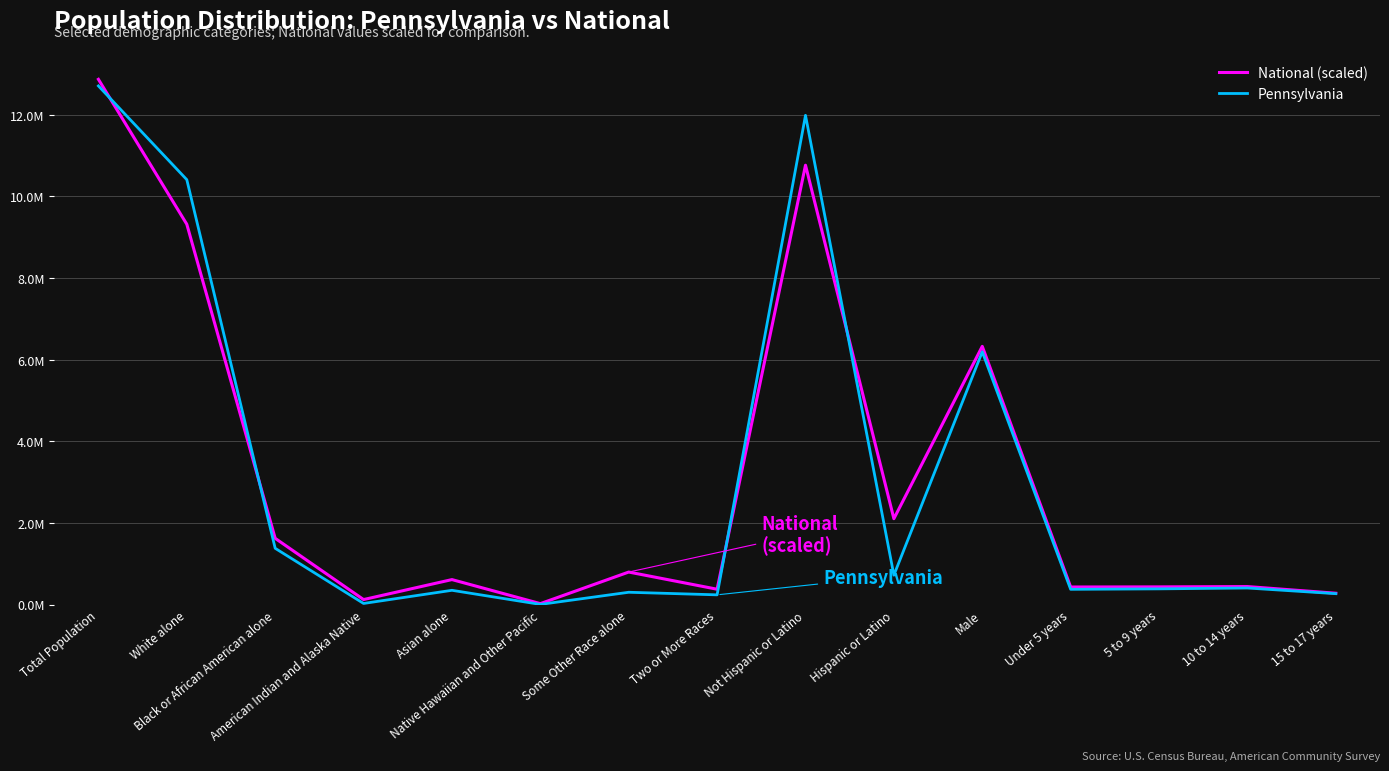

At which category does National (scaled) reach its first local peak?

Asian alone